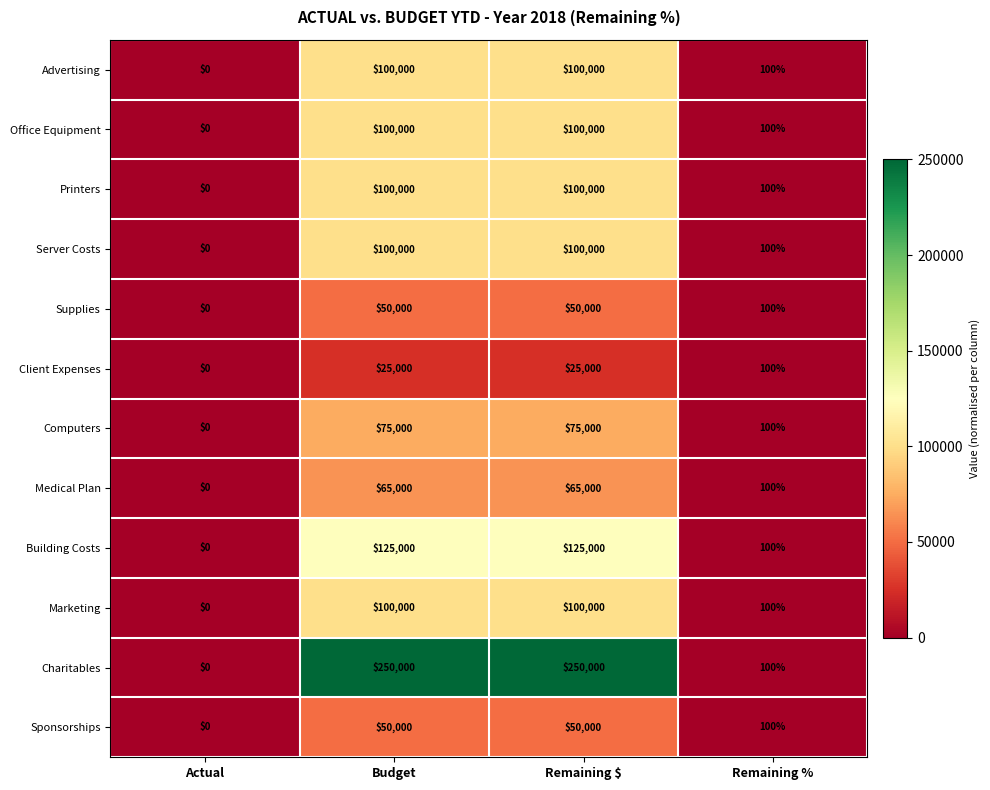

What is the difference between the maximum and minimum values in the Client Expenses series?

25000